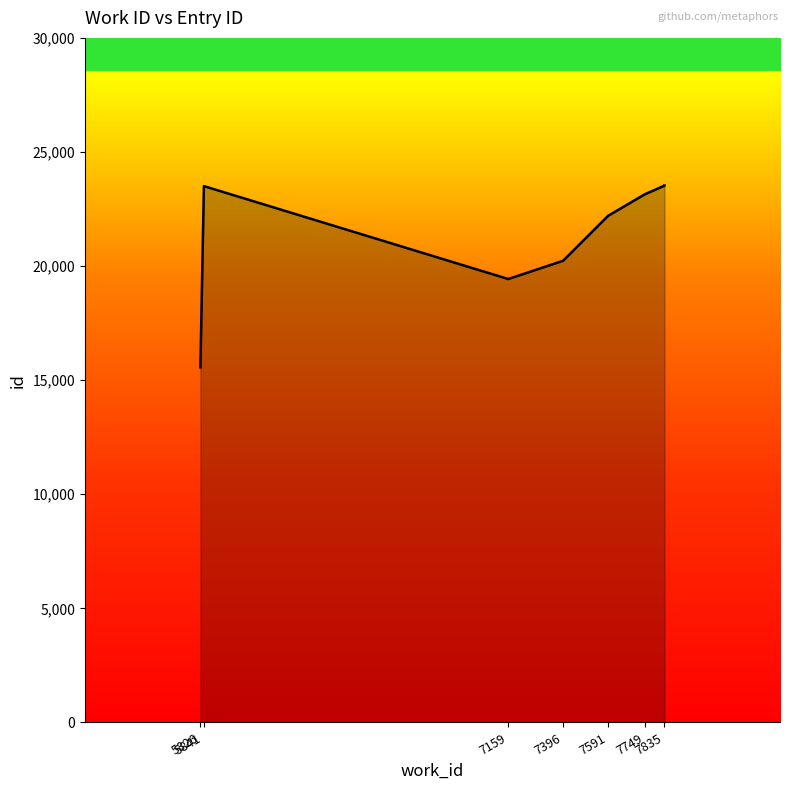

At which category does the chart reach its minimum across all series?

5826